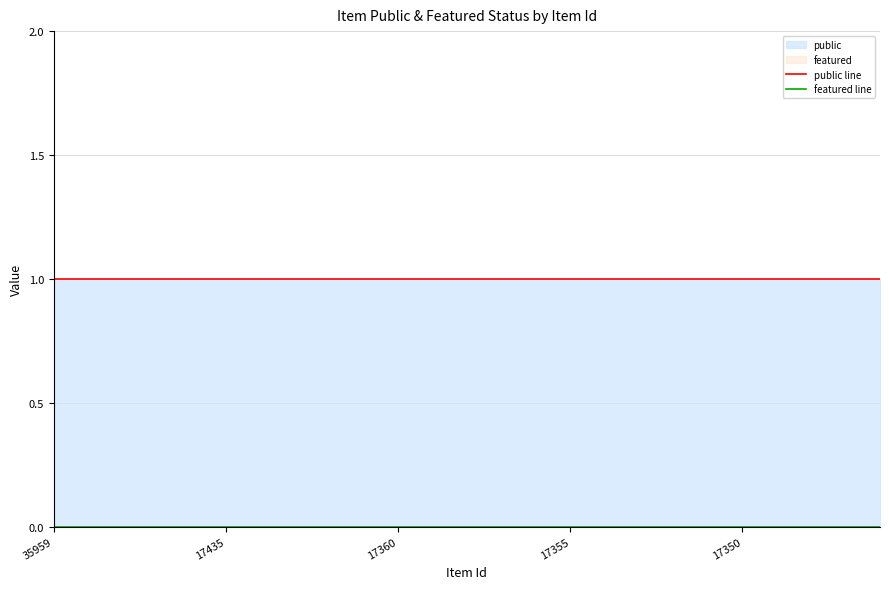

At which category does the chart reach its minimum across all series?

35959